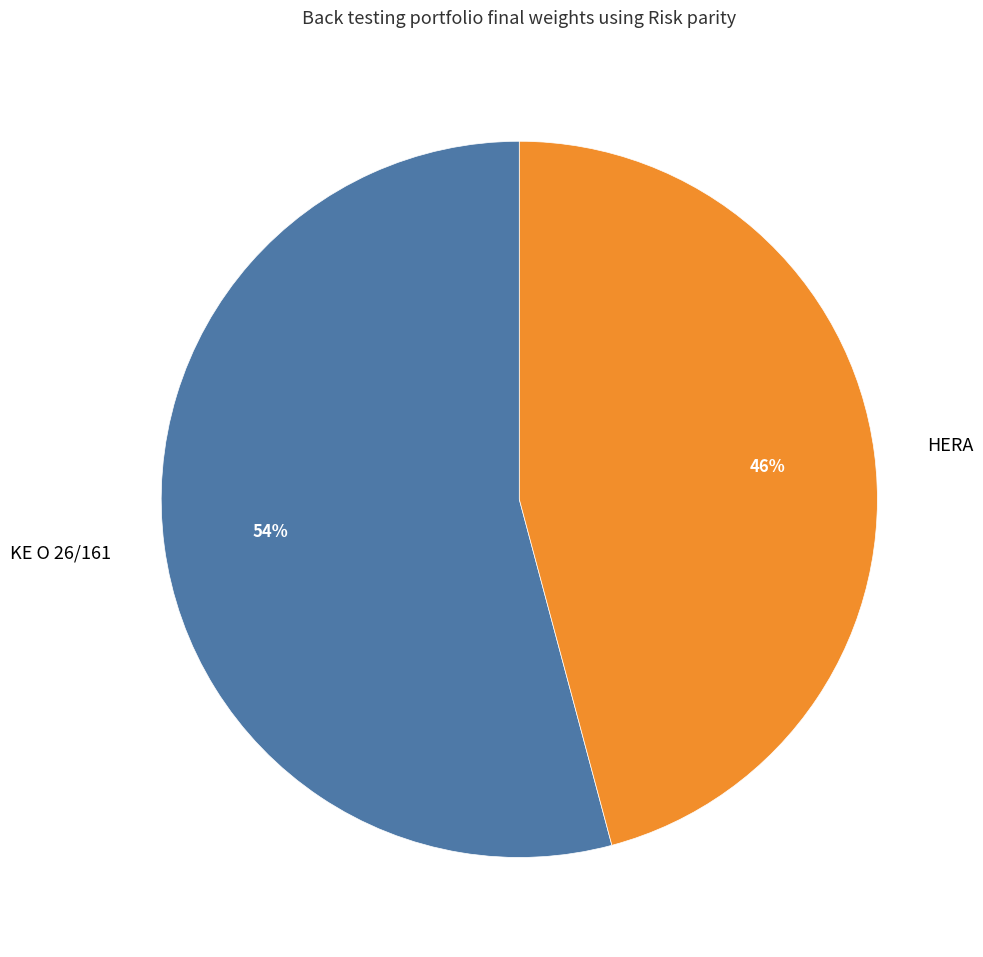

To the nearest percent, what is the combined percentage of KE O 26/161 and HERA?

100%